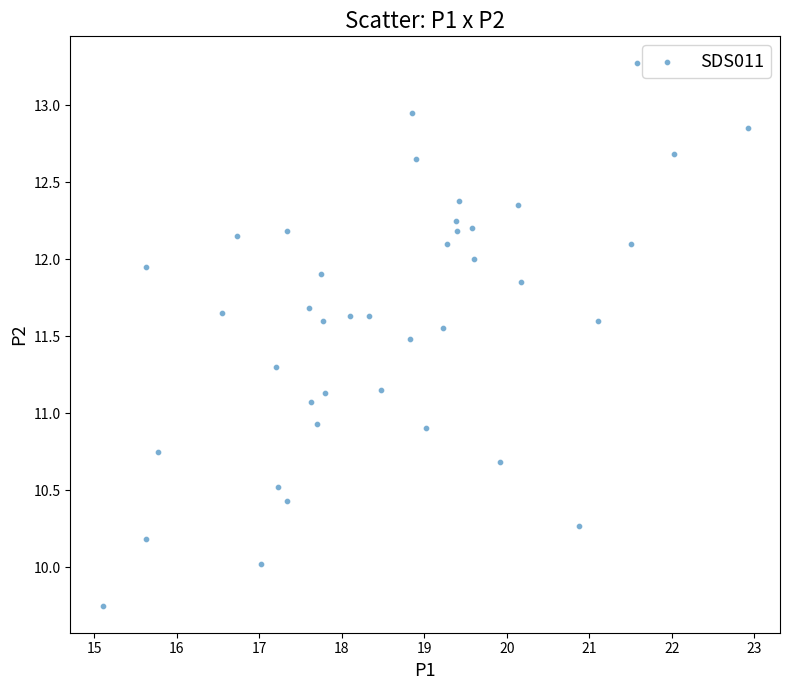

What is the range of X values (max minus min)?

7.8